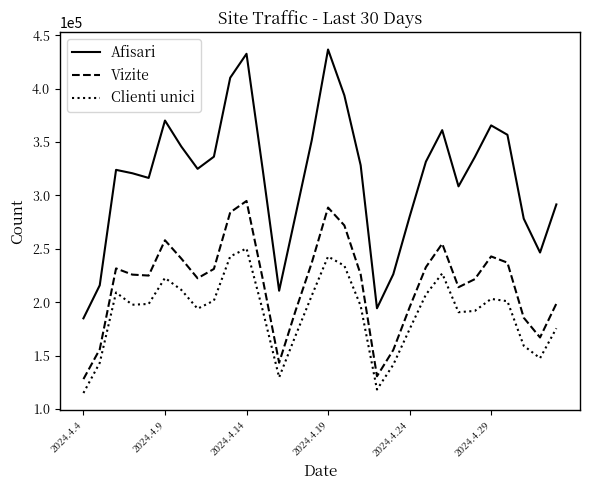

Rank the series by their maximum value, from lowest to highest.

Clienti unici, Vizite, Afisari